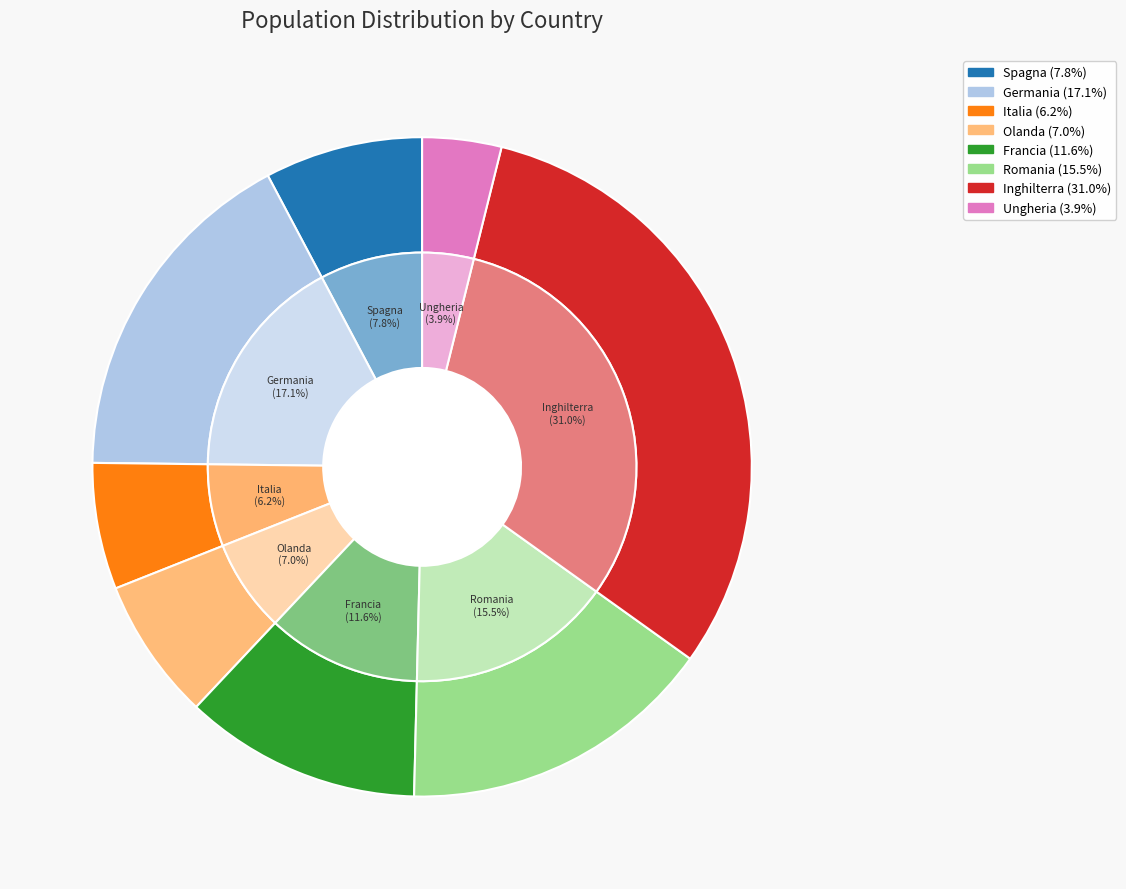

Rank the categories by value from lowest to highest.

Ungheria, Italia, Olanda, Spagna, Francia, Romania, Germania, Inghilterra